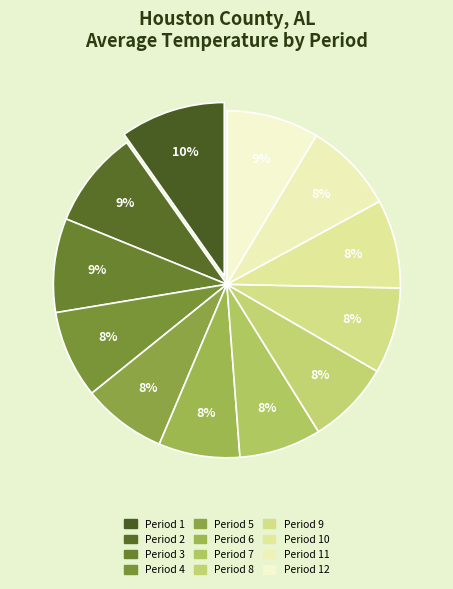

How many segments does this pie chart have?

12